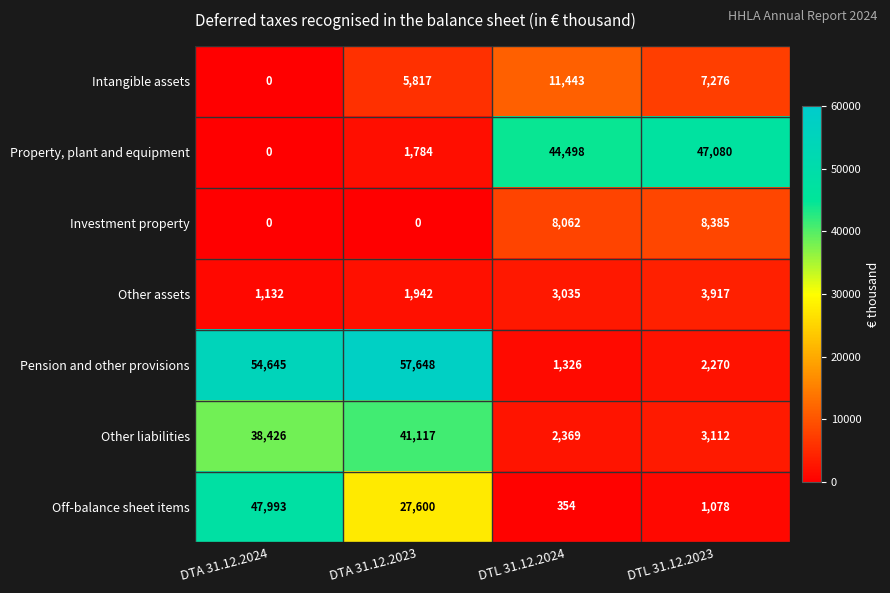

At which label does Other liabilities reach its minimum?

DTL 31.12.2024